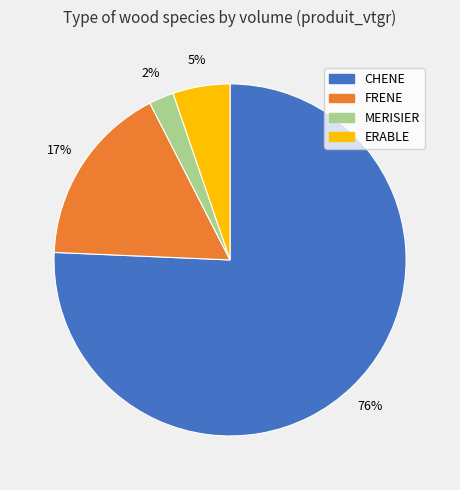

To the nearest percent, what is the difference between the MERISIER and FRENE slice percentages?

15%